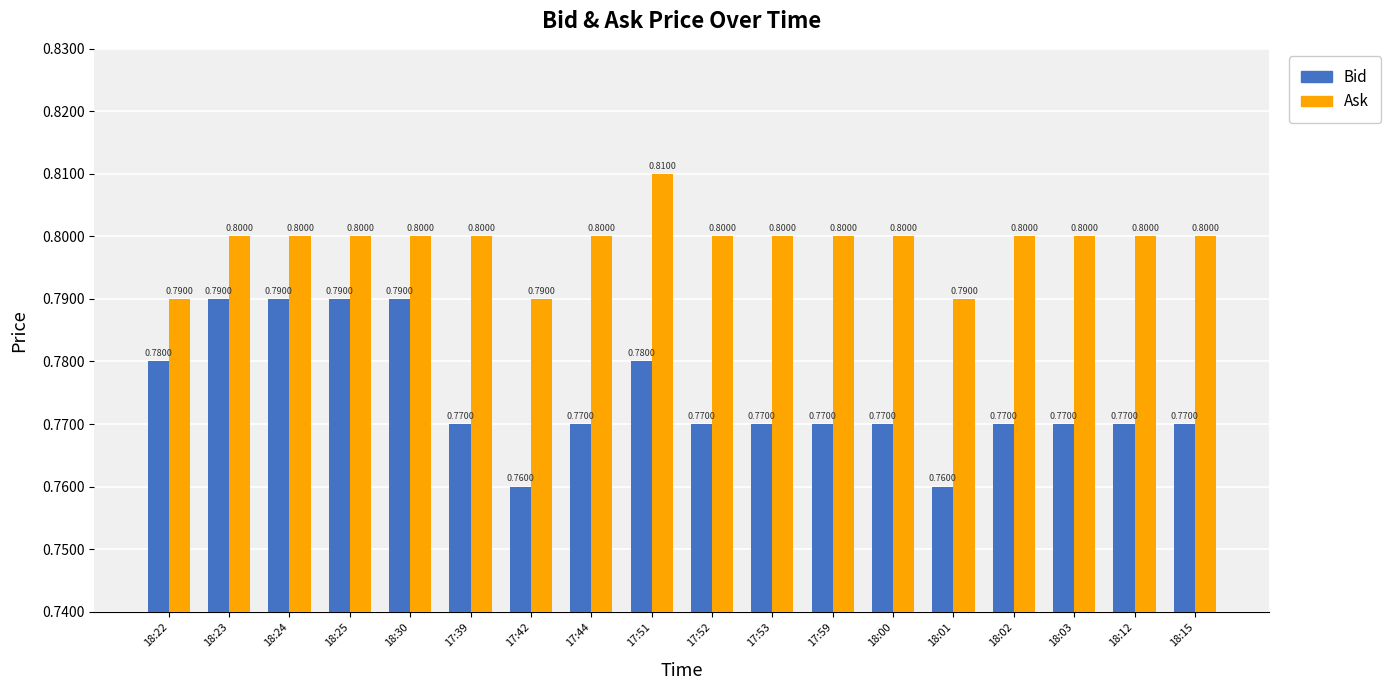

Does the chart contain stacked bars?

No